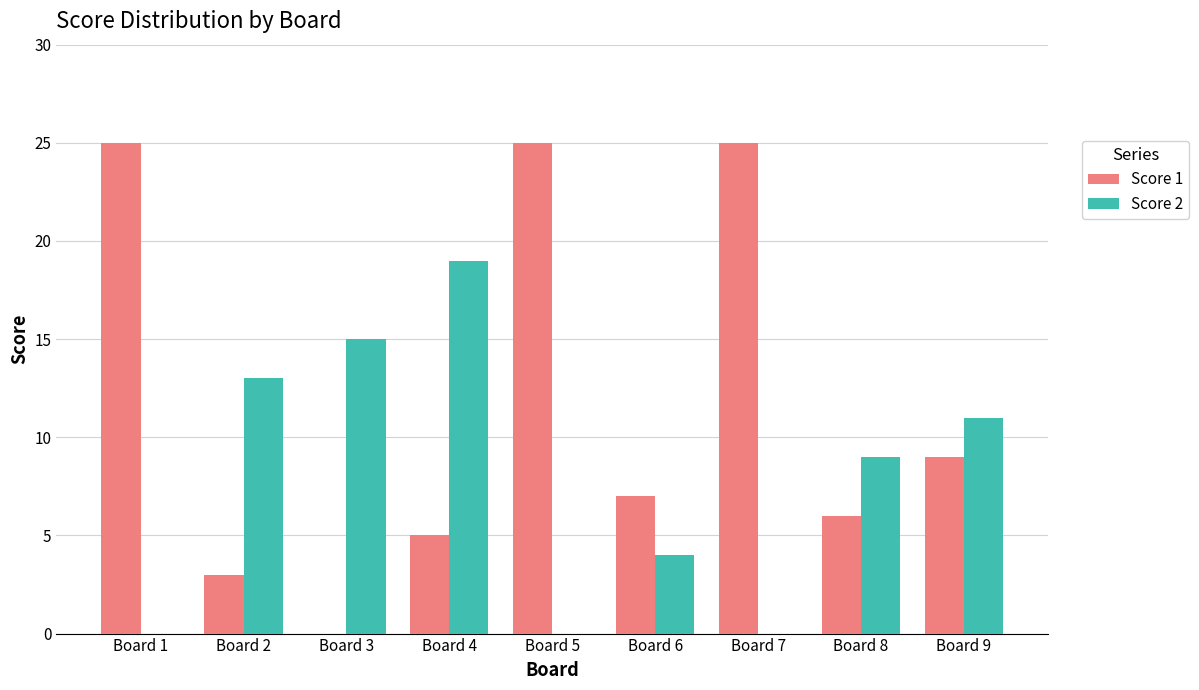

Which series has the largest total across all categories?

Score 1